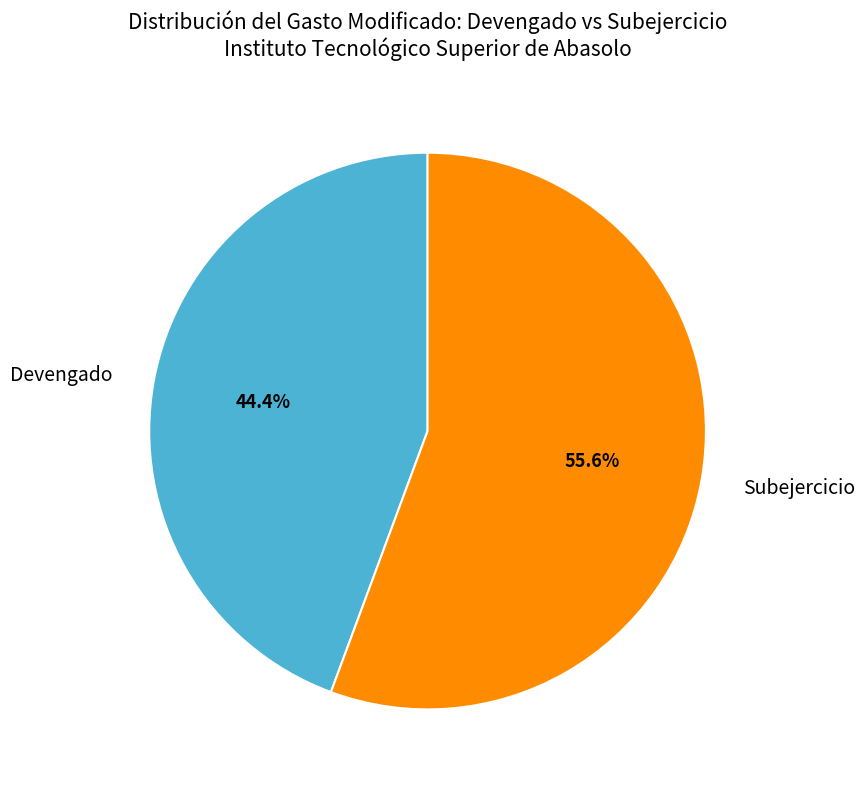

How much of the chart is everything except Subejercicio?

44.4%